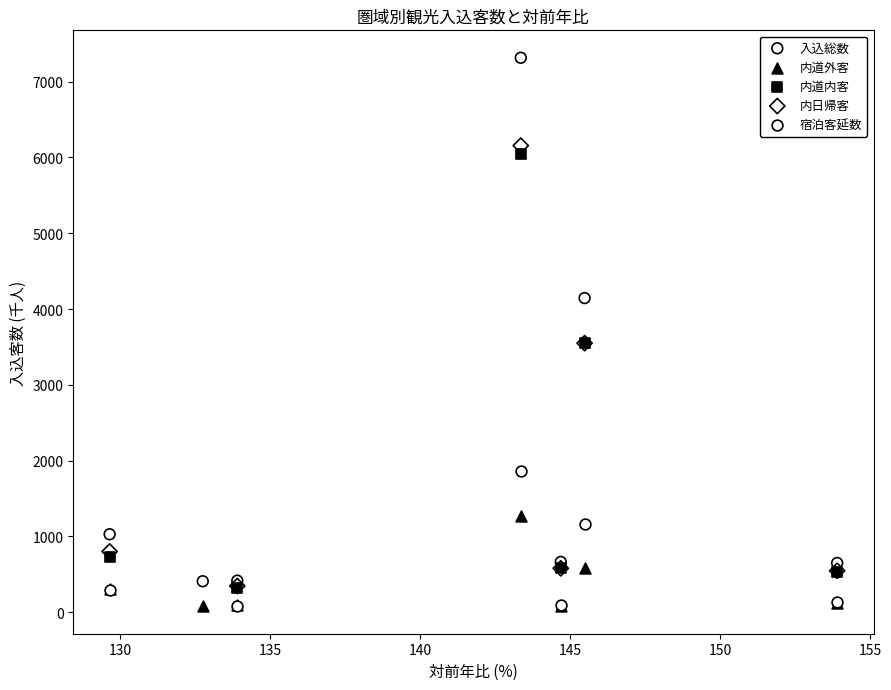

Which series contains the highest Y value?

入込総数